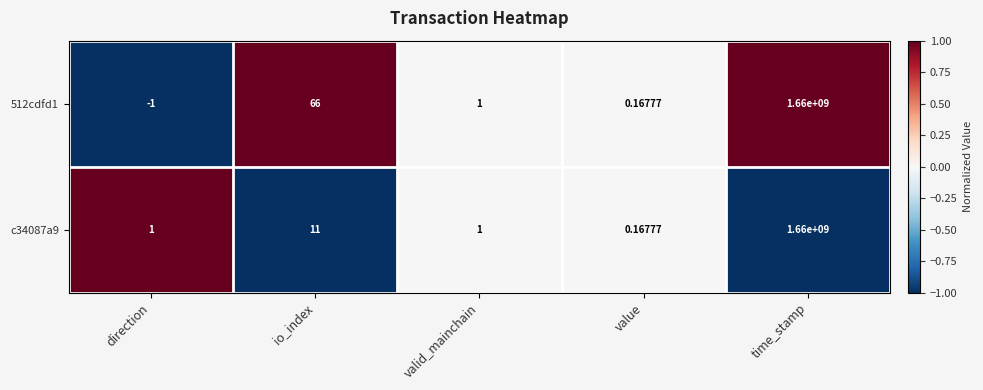

At which label does 512cdfd1 first exceed 1?

io_index